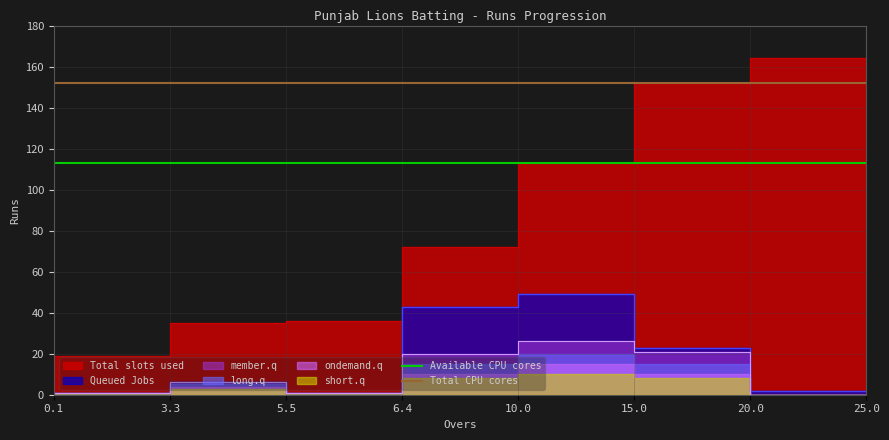

Where is Available CPU cores nearest to the value 113?

0.1